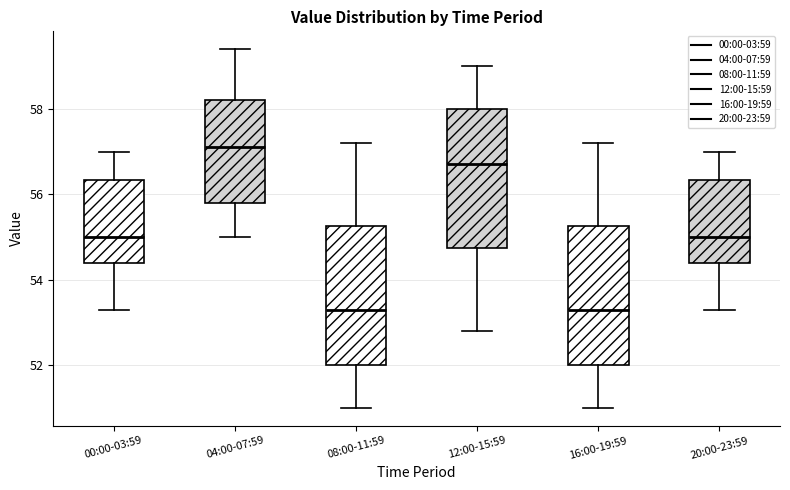

Where is the lower edge of the box for 16:00-19:59 on the y-axis? The values are not printed on the chart, so give them approximately, as read against the axis.

52.0